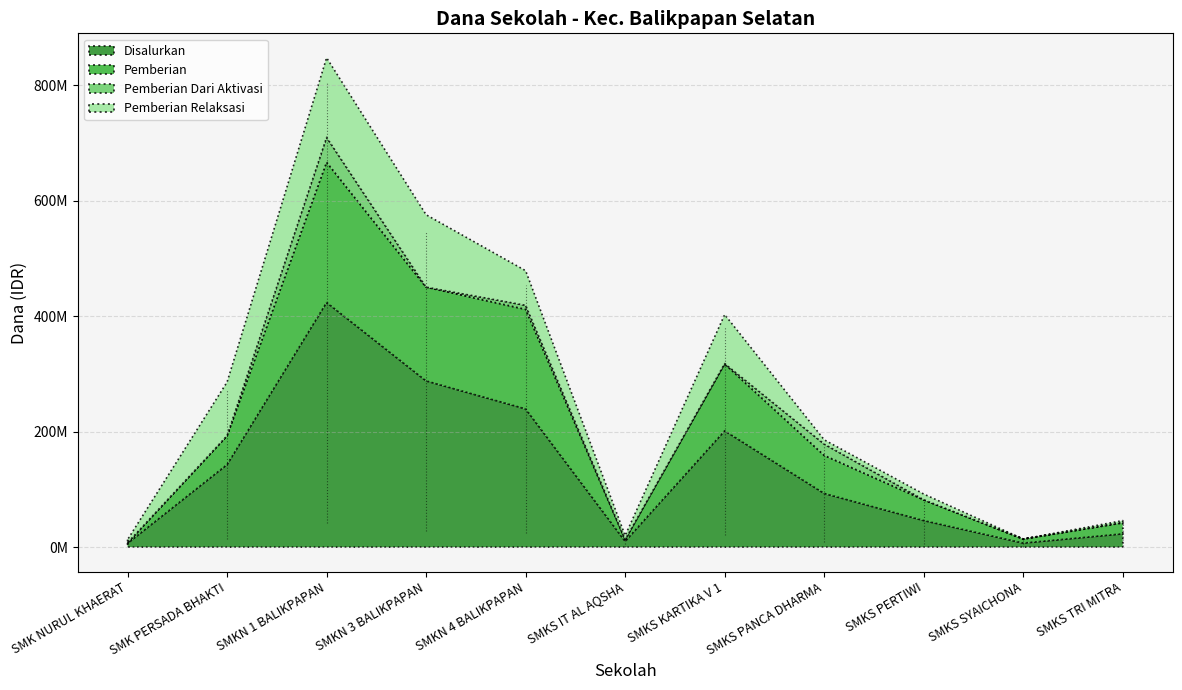

At how many categories does at least one series exceed 257214761?

2